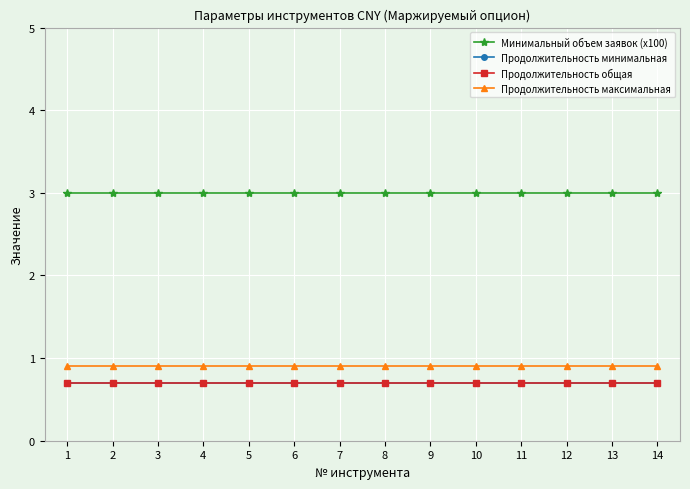

The value of Минимальный объем заявок (x100) at 1 is 5.1. True or false?

False